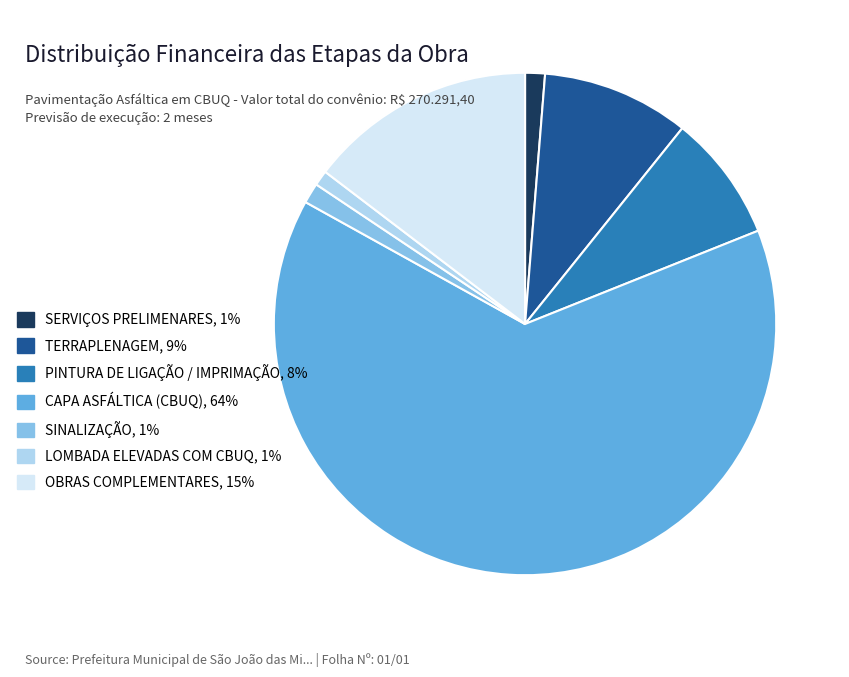

The TERRAPLENAGEM slice represents 9% of the pie. True or false?

True